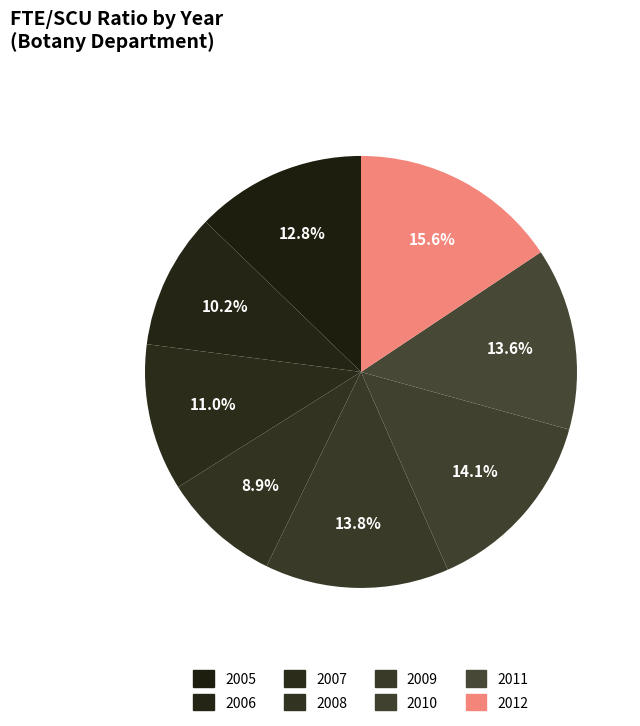

What portion of the pie excludes 2010?

85.9%